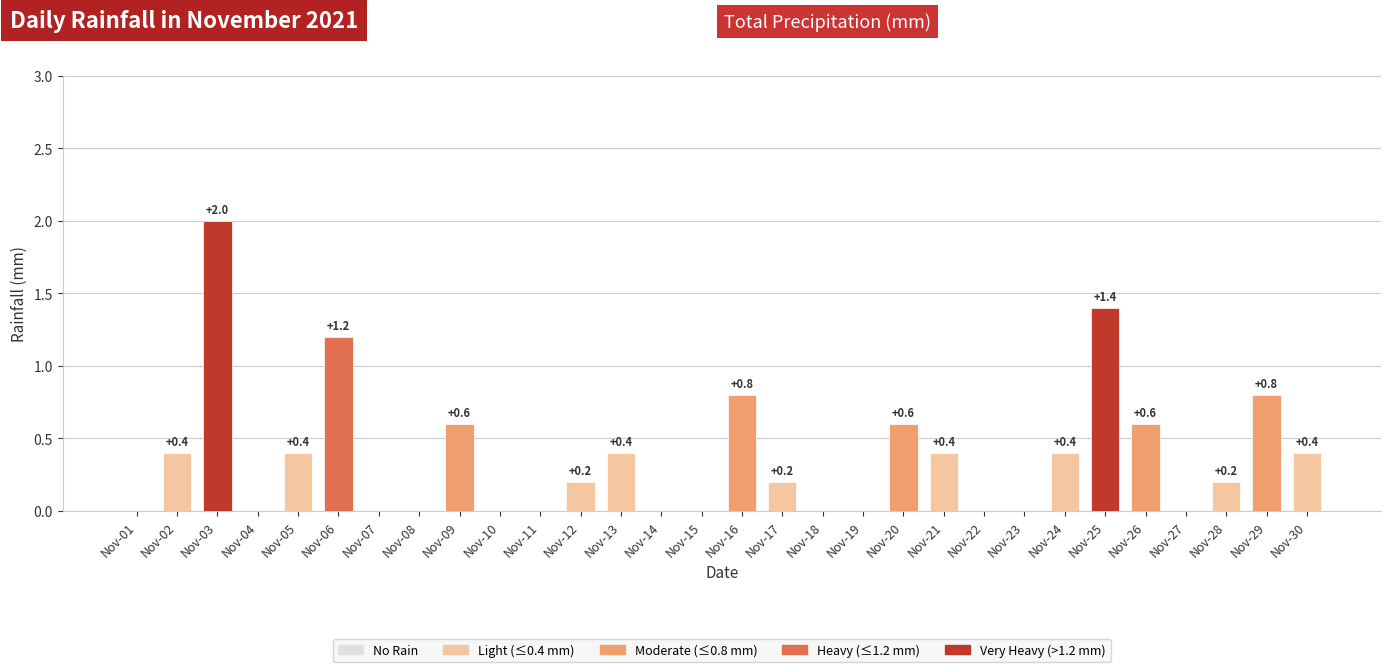

Reading right to left, what are all the values shown in this chart?

Nov-30=0.4	Nov-29=0.8	Nov-28=0.2	Nov-27=0.0	Nov-26=0.6	Nov-25=1.4	Nov-24=0.4	Nov-23=0.0	Nov-22=0.0	Nov-21=0.4	Nov-20=0.6	Nov-19=0.0	Nov-18=0.0	Nov-17=0.2	Nov-16=0.8	Nov-15=0.0	Nov-14=0.0	Nov-13=0.4	Nov-12=0.2	Nov-11=0.0	Nov-10=0.0	Nov-09=0.6	Nov-08=0.0	Nov-07=0.0	Nov-06=1.2	Nov-05=0.4	Nov-04=0.0	Nov-03=2.0	Nov-02=0.4	Nov-01=0.0